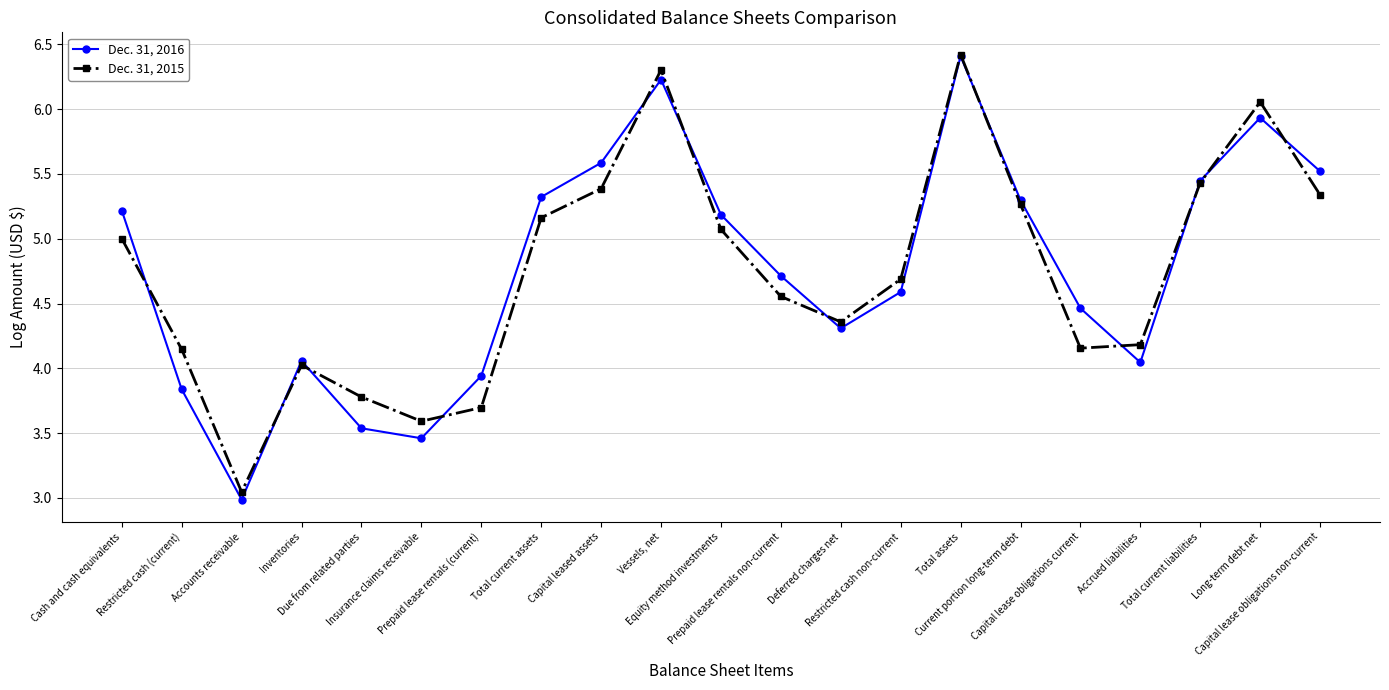

True or false: Dec. 31, 2016 has more than 2 points higher than both neighbors.

True